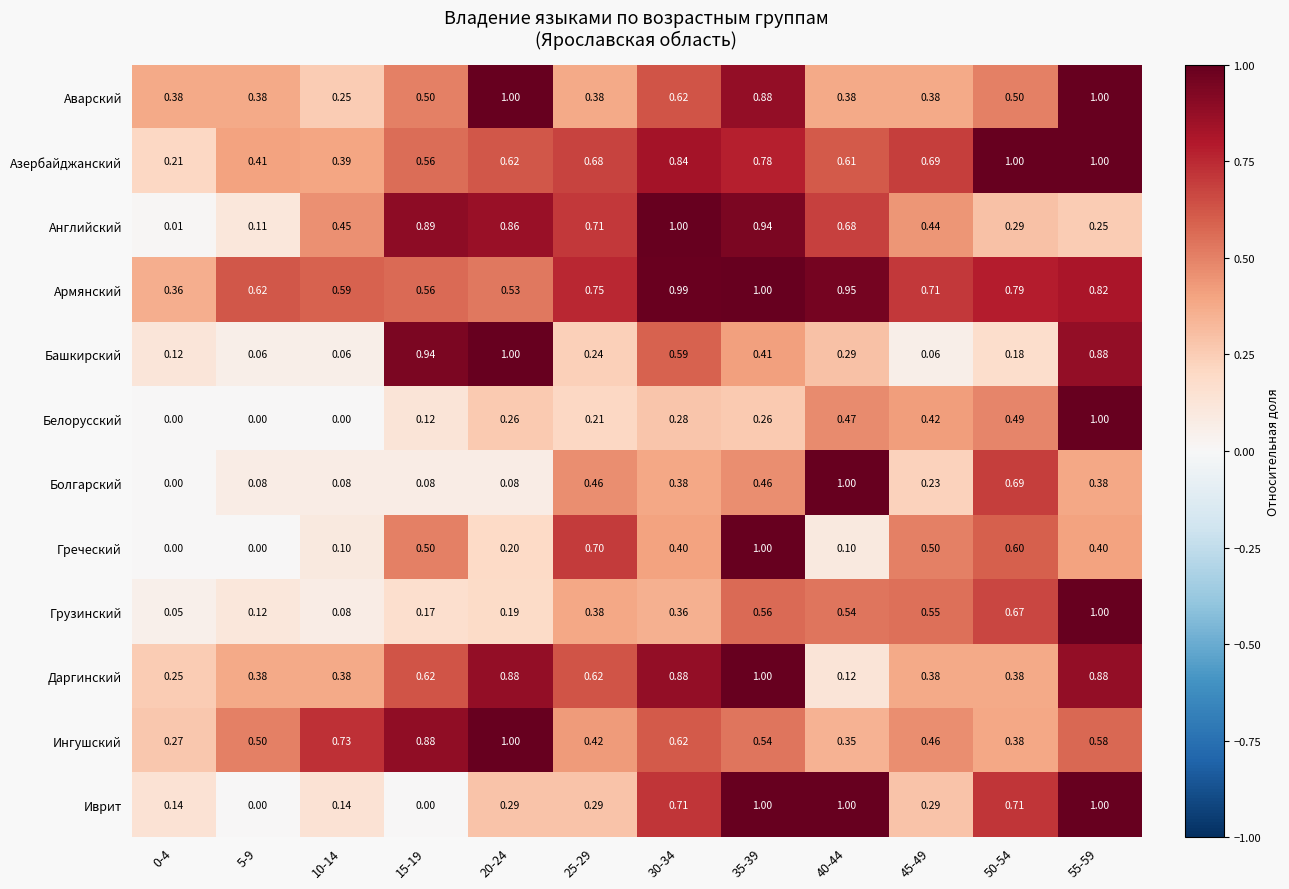

What is the total value across all series at 50-54?

6.7